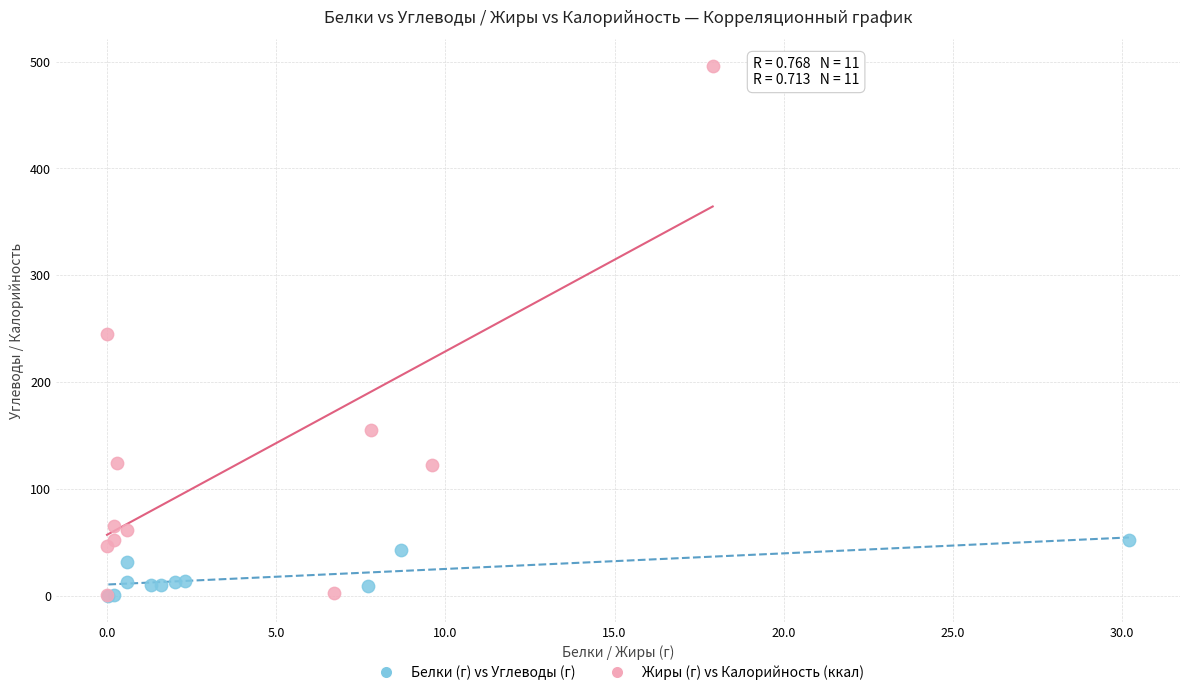

Which series has the widest spread of Y values?

Жиры (г) vs Калорийность (ккал)